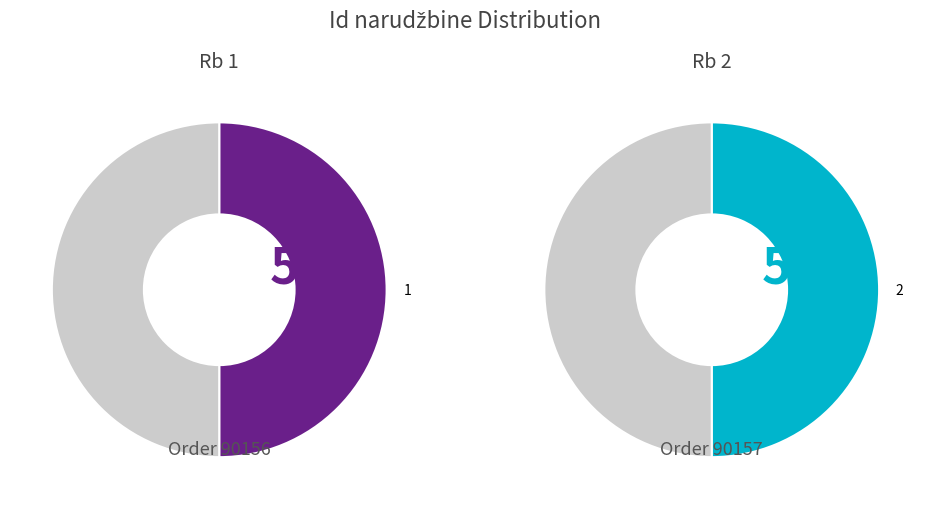

What is the majority slice?

2